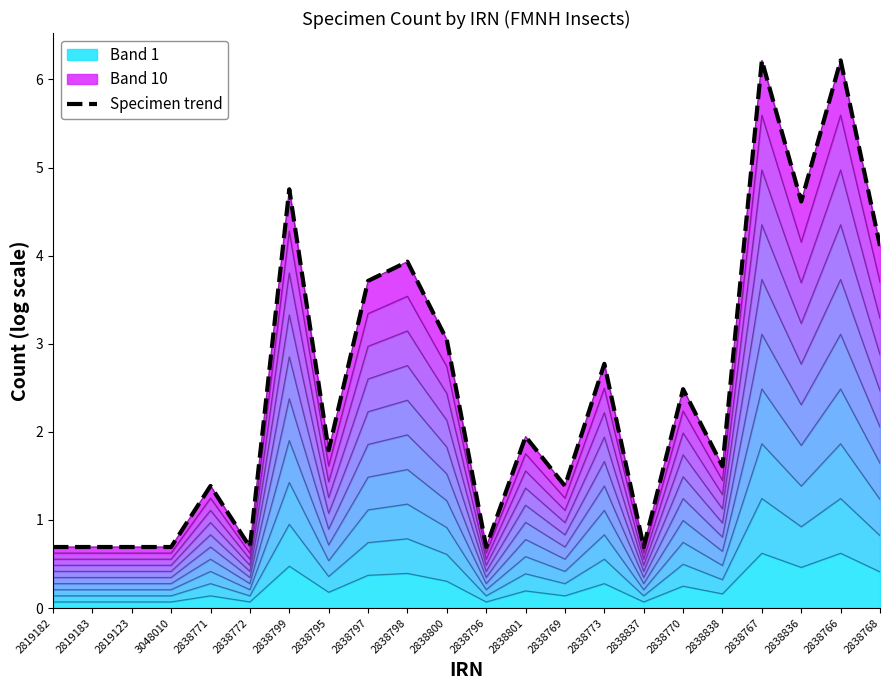

What is the average value?

2.5